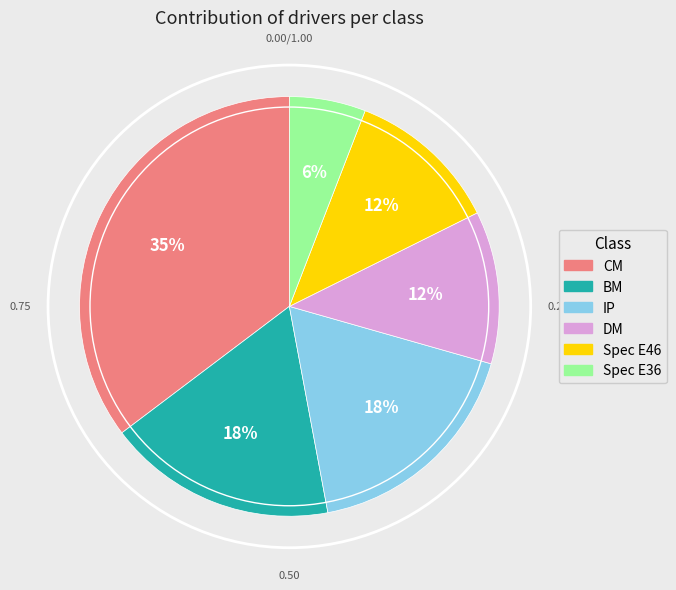

Do IP and Spec E36 together represent more than half of the pie?

No